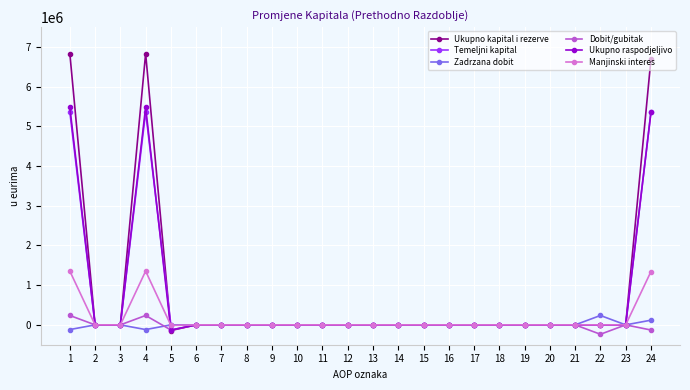

At which category does Temeljni kapital reach its first local peak?

4